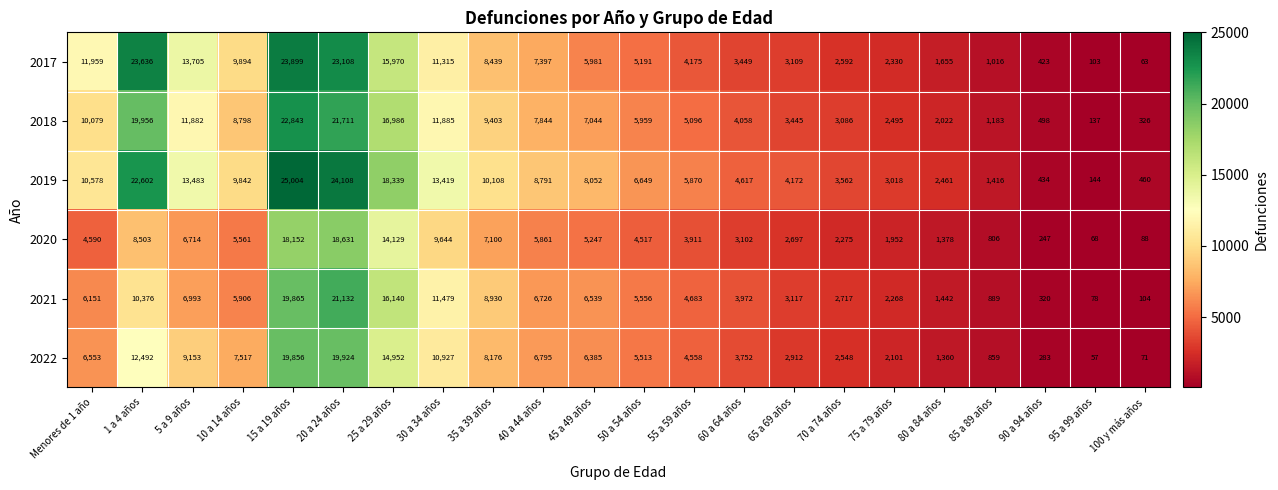

At which label is 2020 closest to 9349?

30 a 34 años